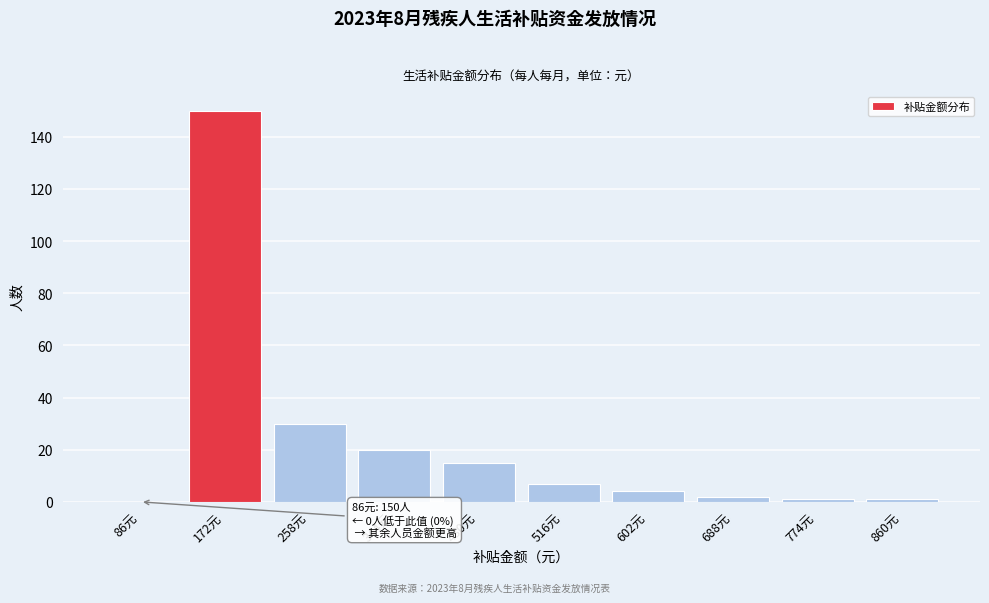

Reading left to right, extract all data points from this chart.

86元=0	172元=150	258元=30	344元=20	430元=15	516元=7	602元=4	688元=2	774元=1	860元=1